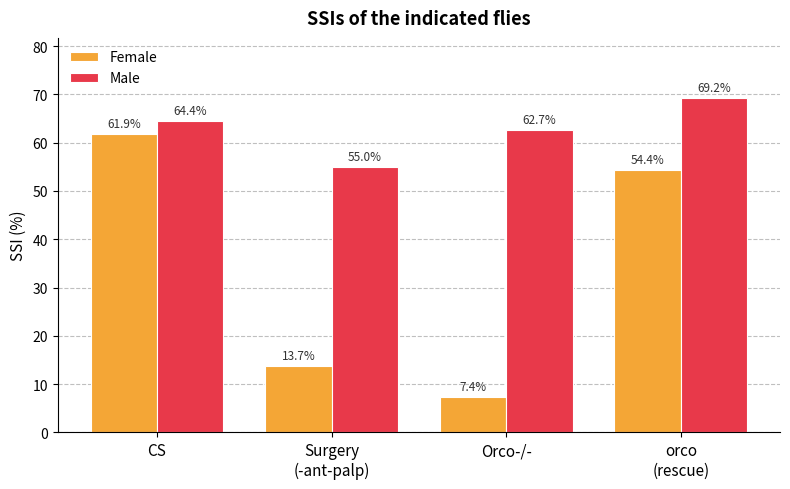

At which category is the sum across all series the highest?

CS